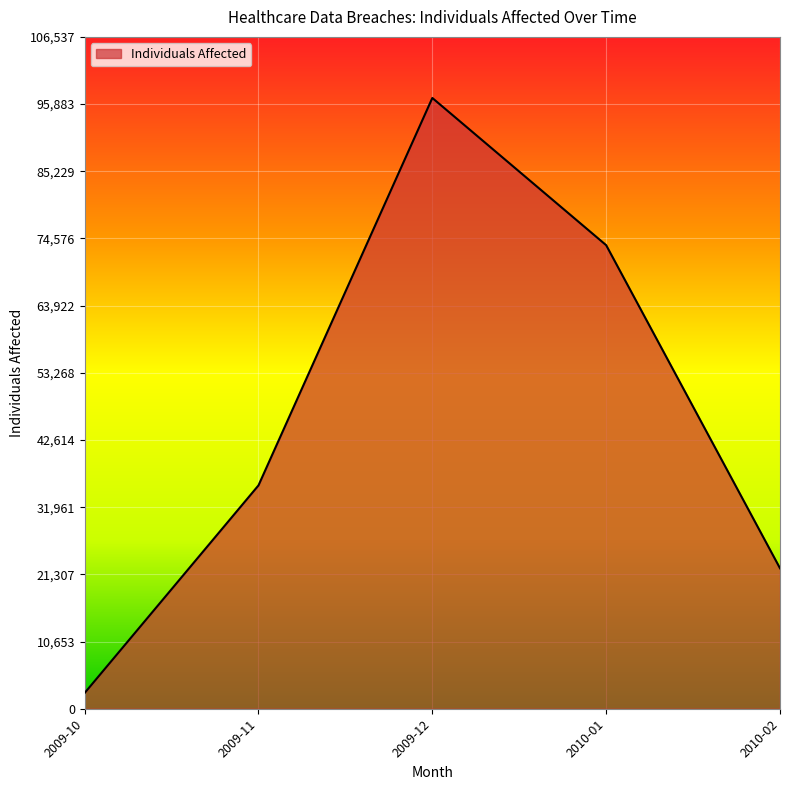

Reading left to right, what are all the values shown in this chart?

2009-10=2501	2009-11=35420	2009-12=96852	2010-01=73508	2010-02=22272